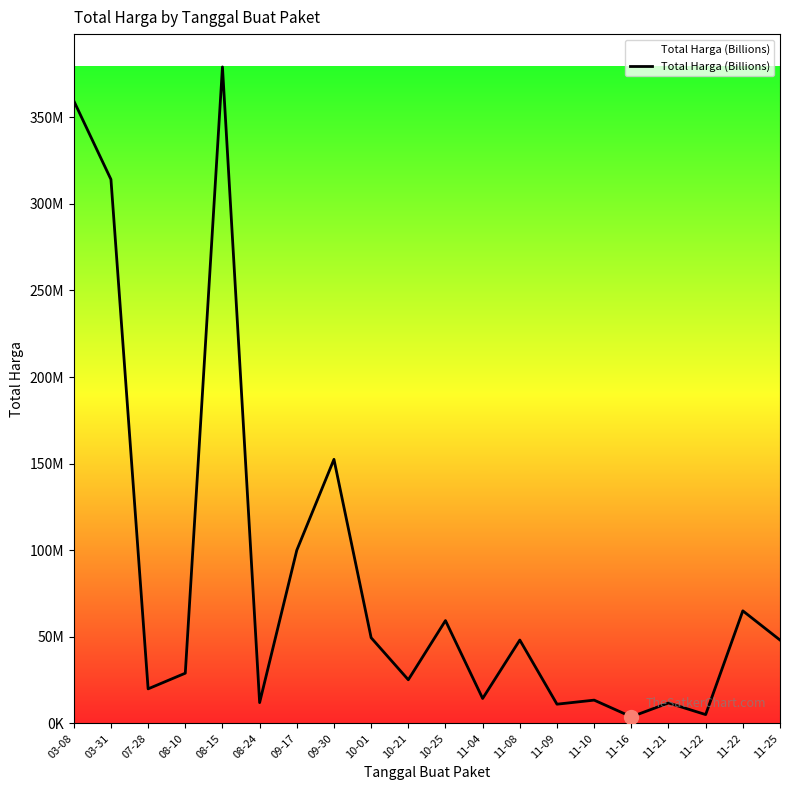

At which label does the data first exceed 48140000?

03-08